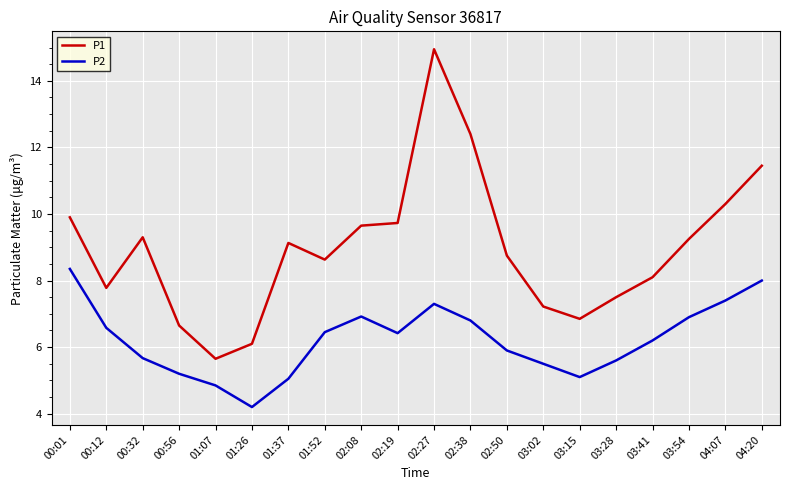

Rank the series at 01:52 from lowest to highest value.

P2, P1